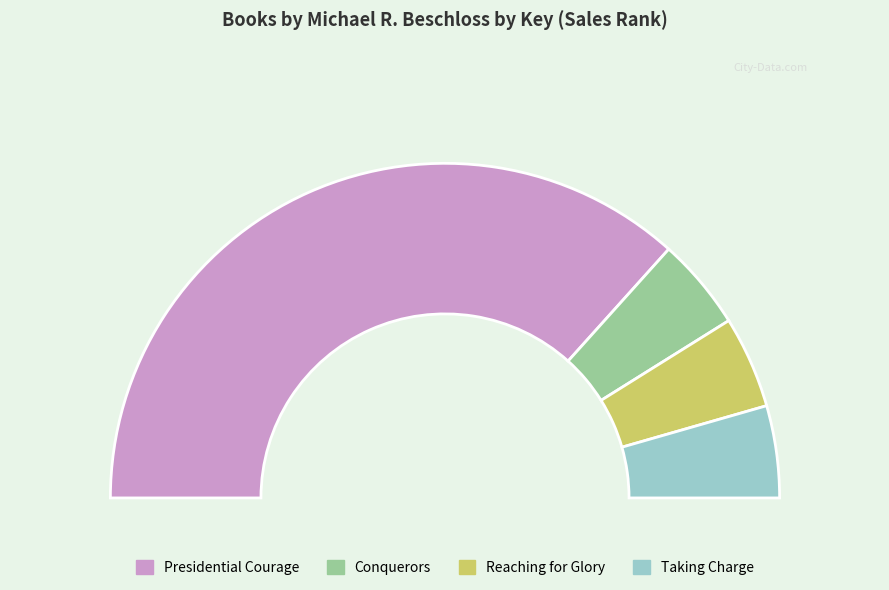

Is it true that Conquerors is 1% of the pie?

False